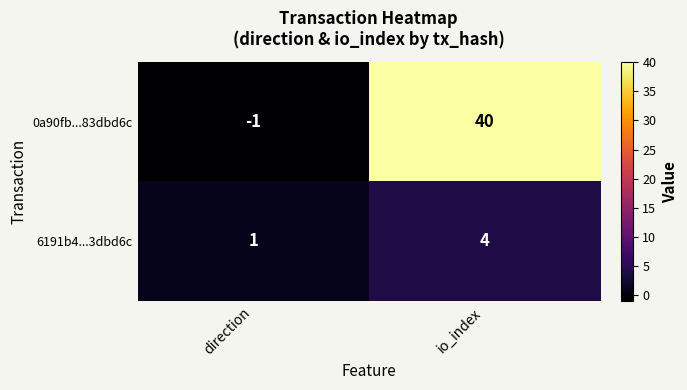

What is the sum of all 0a90fb...83dbd6c values?

39